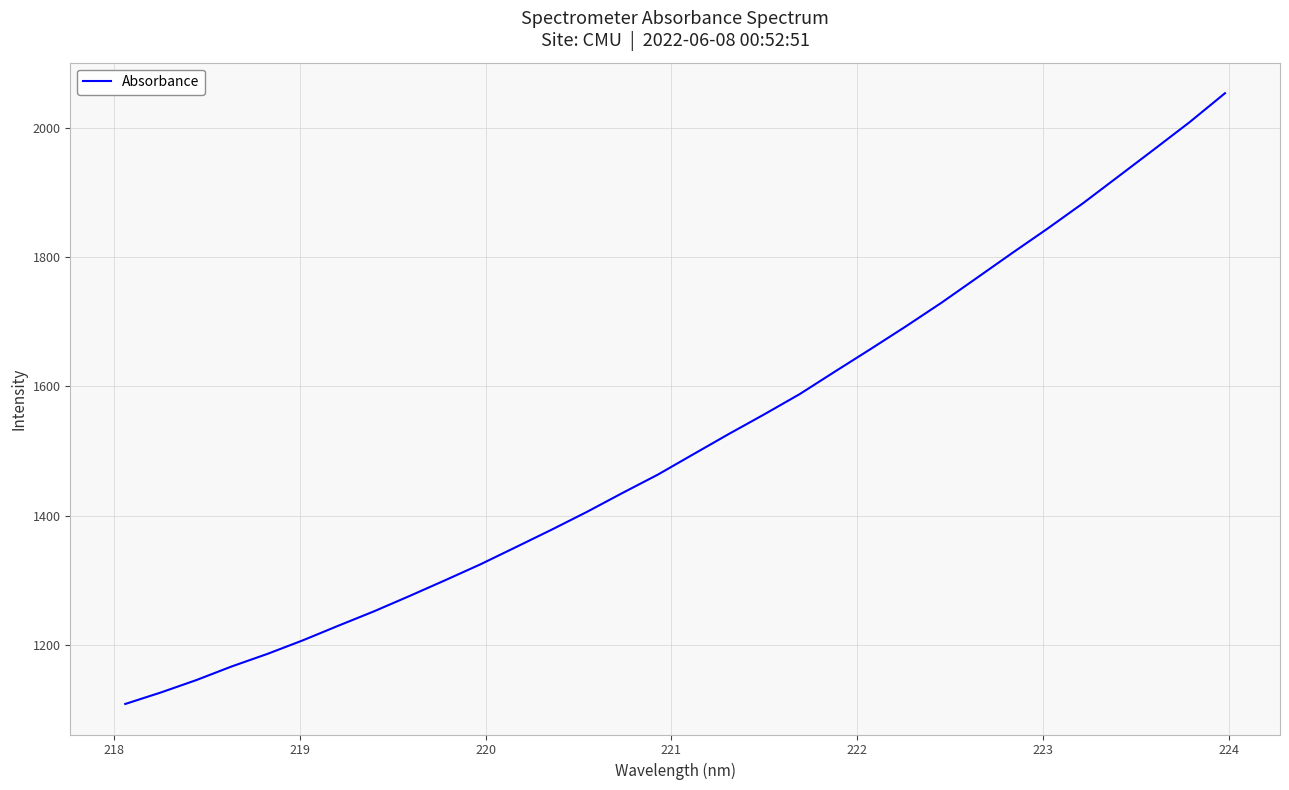

How many lines are shown in the chart?

1